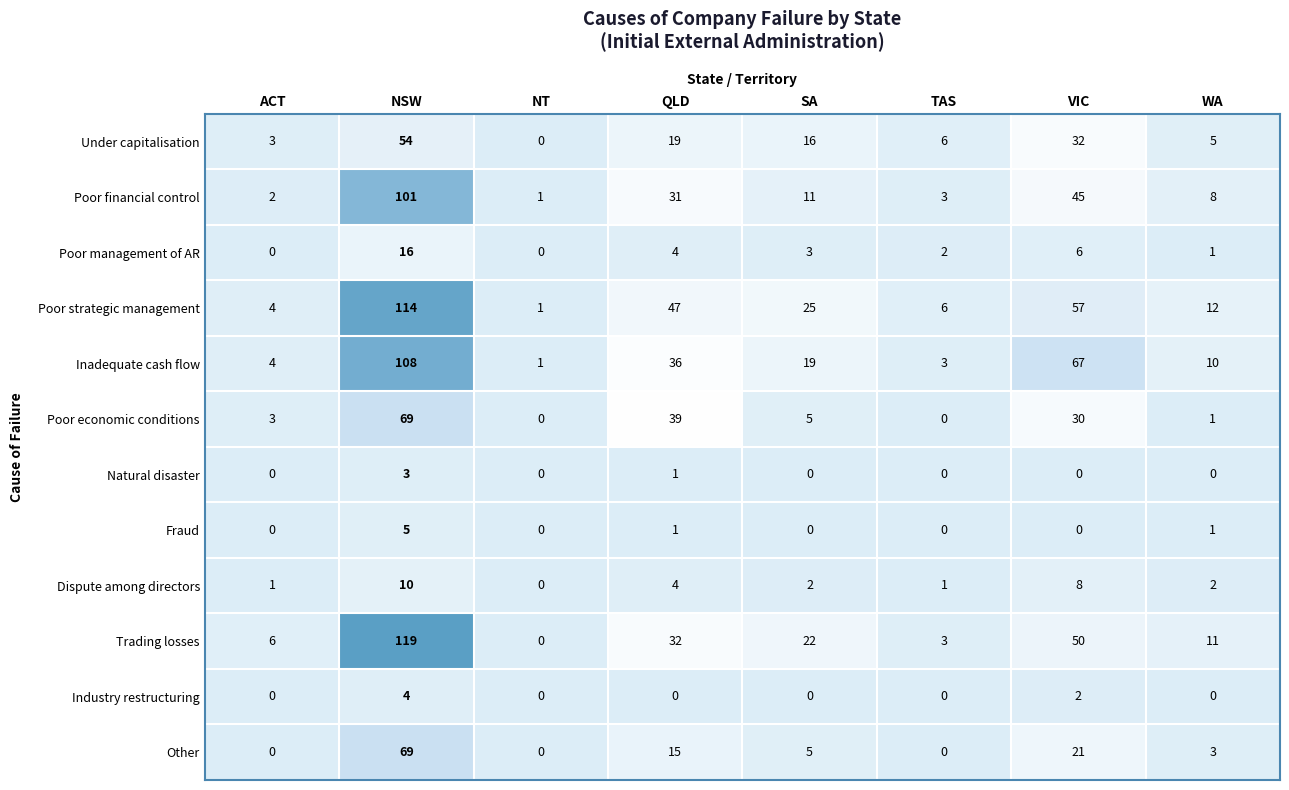

What is the approximate value of Other at NSW, to the nearest 5?

70